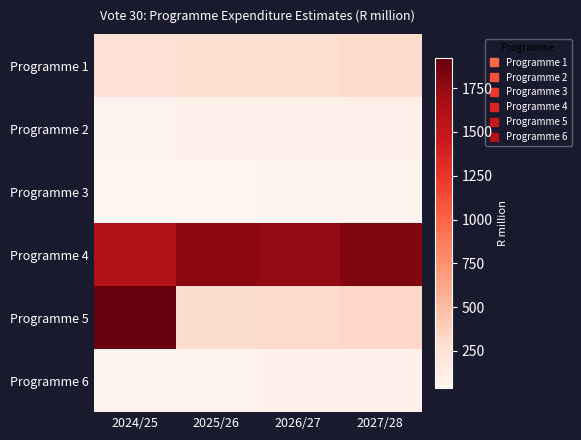

How many data points does each series have?

4